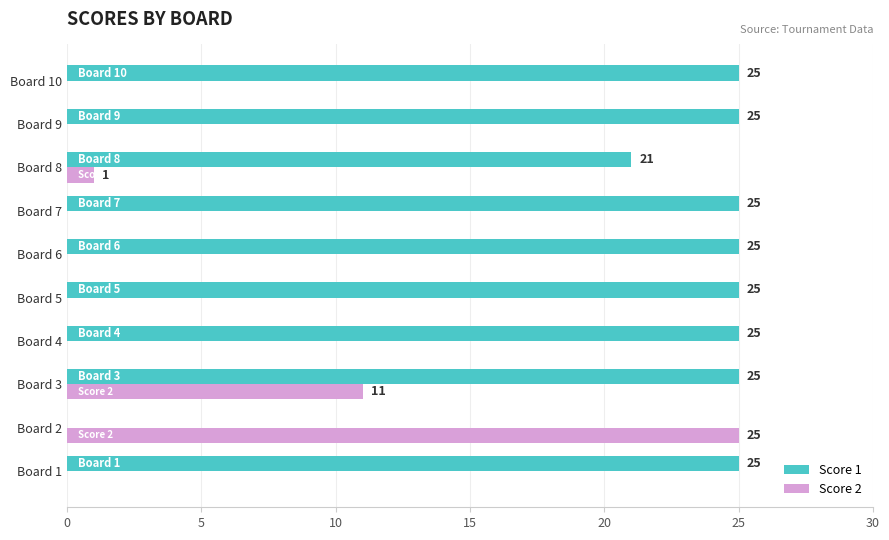

Which series changed the most between Board 3 and Board 7?

Score 2